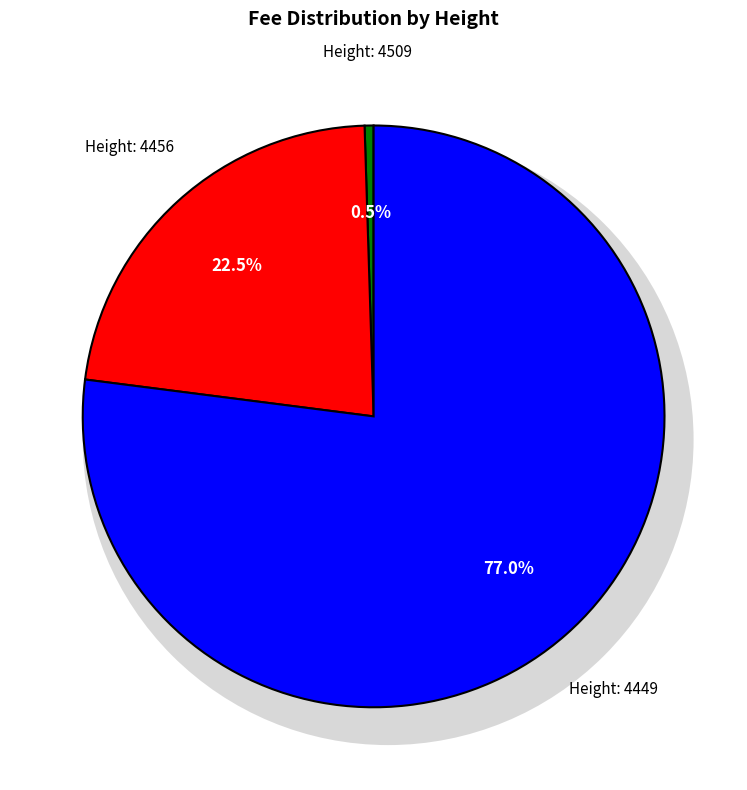

Is there a majority slice in this chart?

Yes